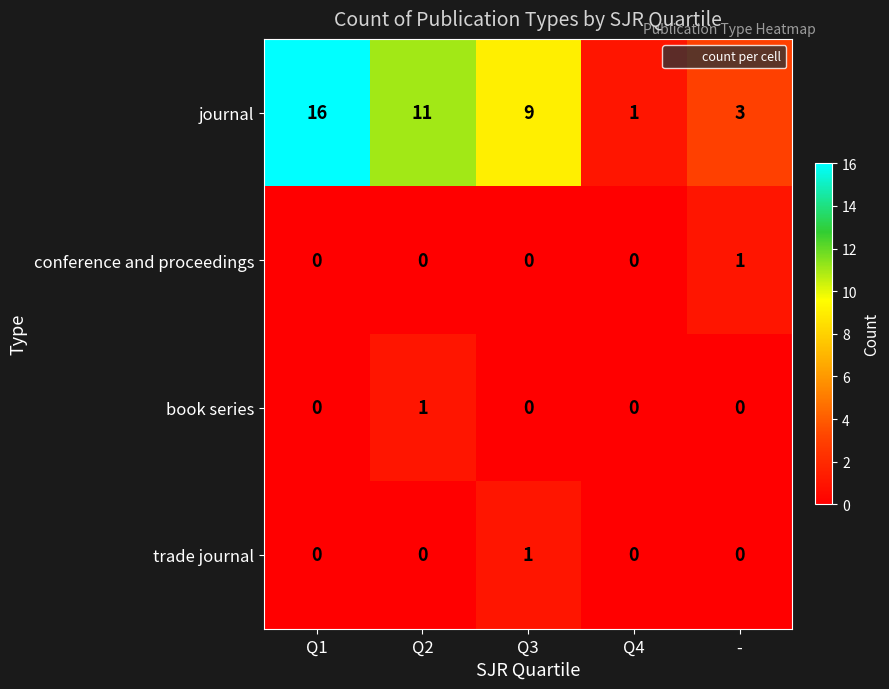

At how many categories does at least one series exceed 12?

1